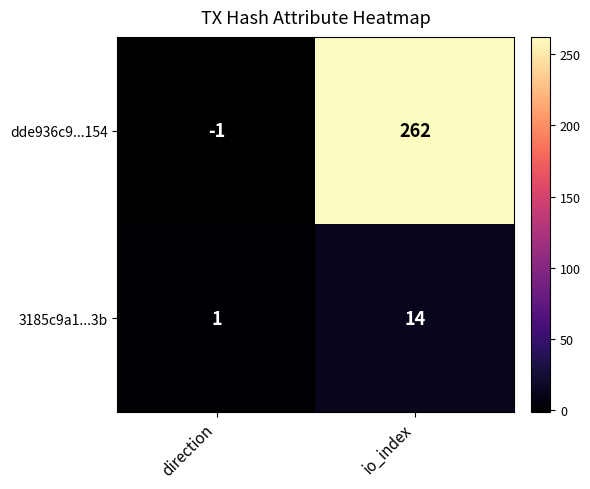

What is the difference between the 3185c9a1...3b values at direction and io_index?

13